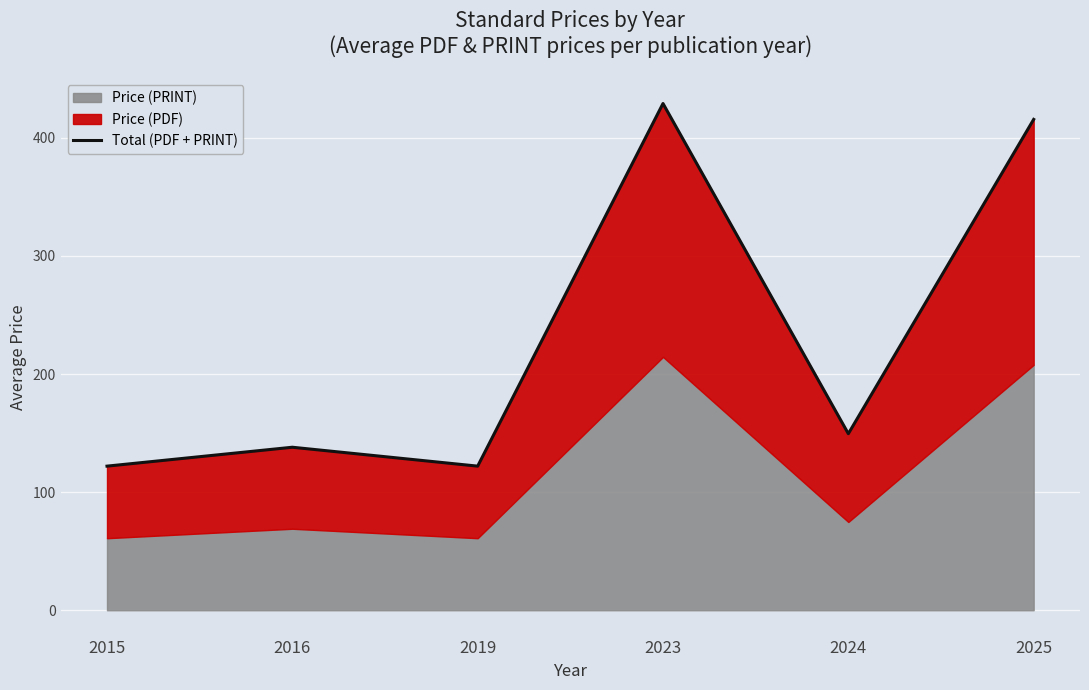

Count the number of categories in the chart.

6